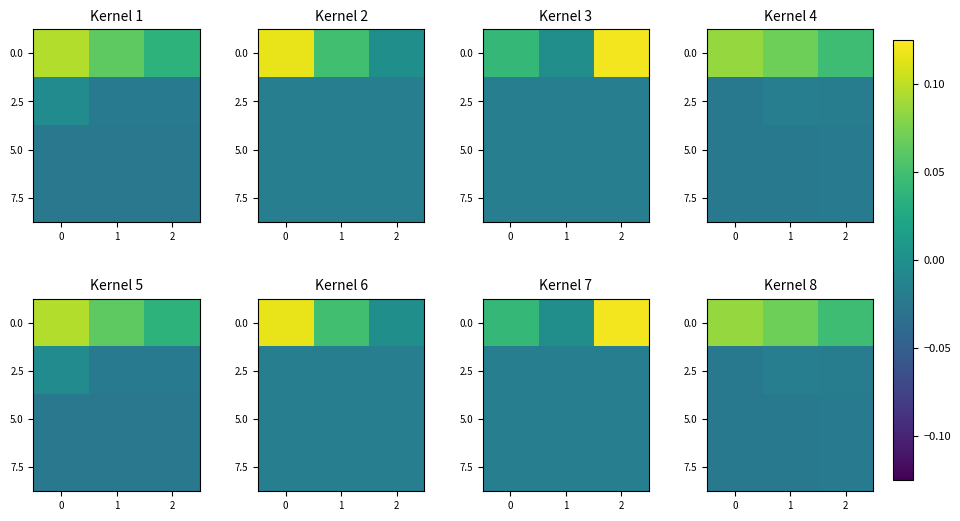

Is it true that 5.0 equals -0.0 at 2?

True